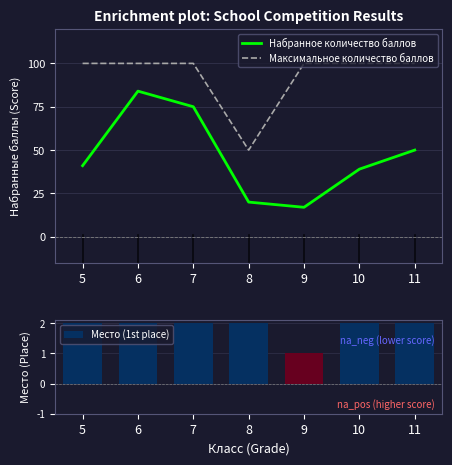

Rank the categories by Набранное количество баллов value from highest to lowest.

6, 7, 11, 5, 10, 8, 9